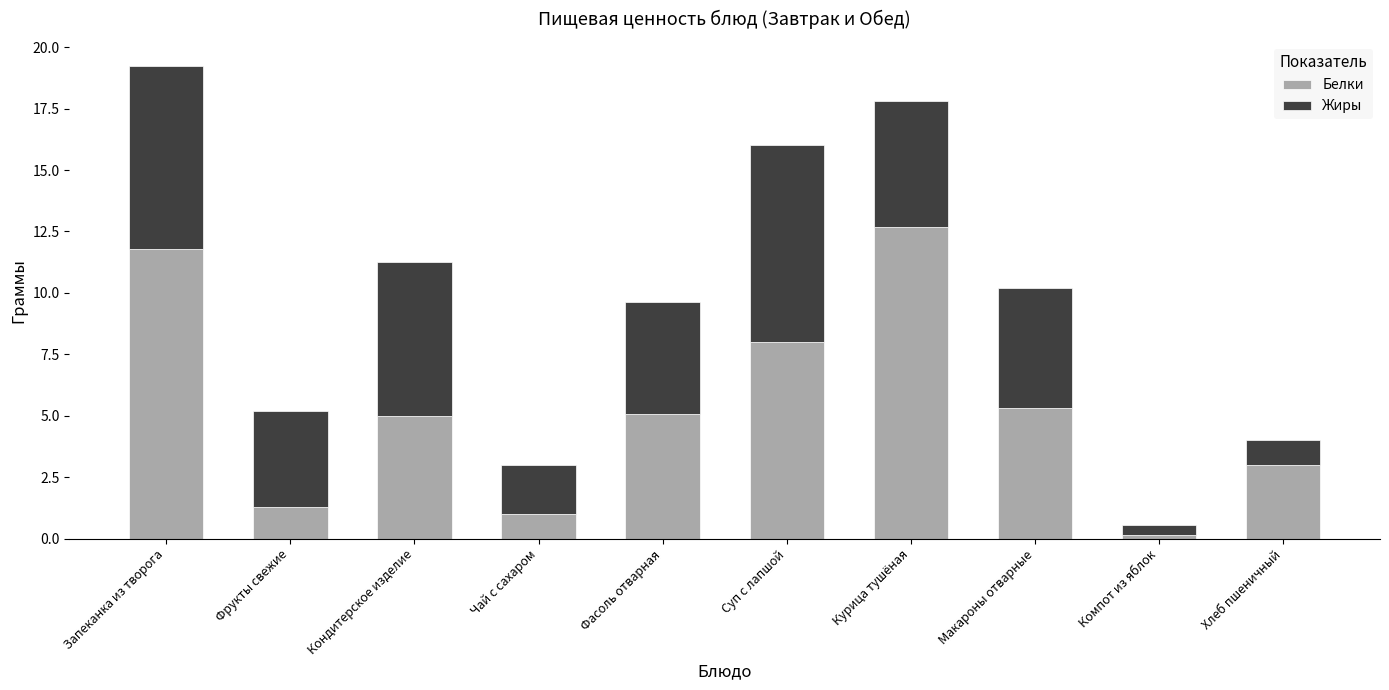

Count the number of categories in the chart.

10